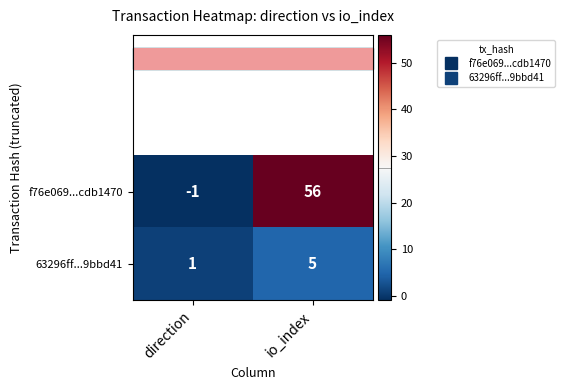

Rank the series by their average value, from lowest to highest.

63296ff...9bbd41, f76e069...cdb1470